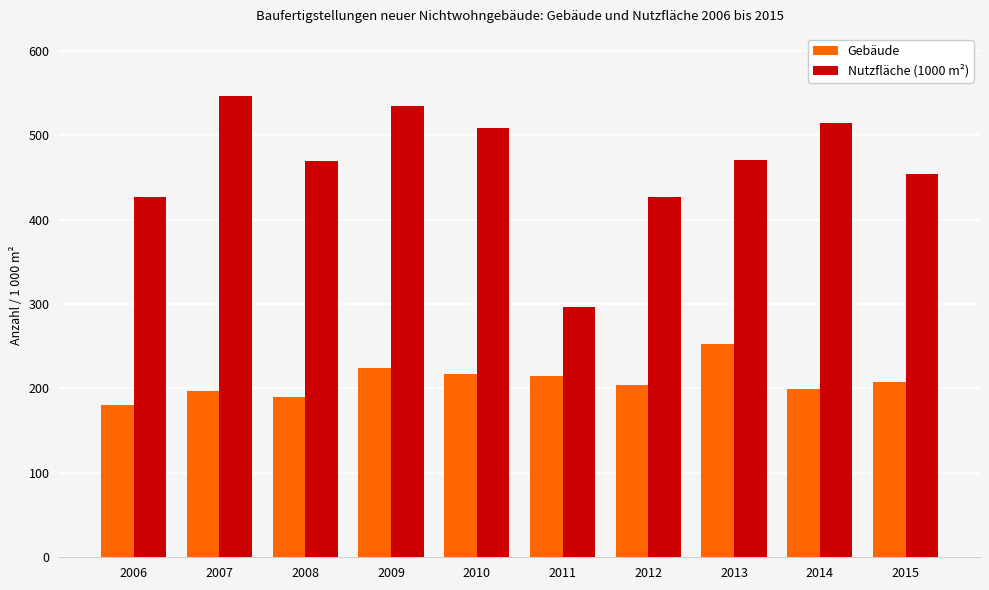

Rank the series by their average value, from lowest to highest.

Gebäude, Nutzfläche (1000 m²)